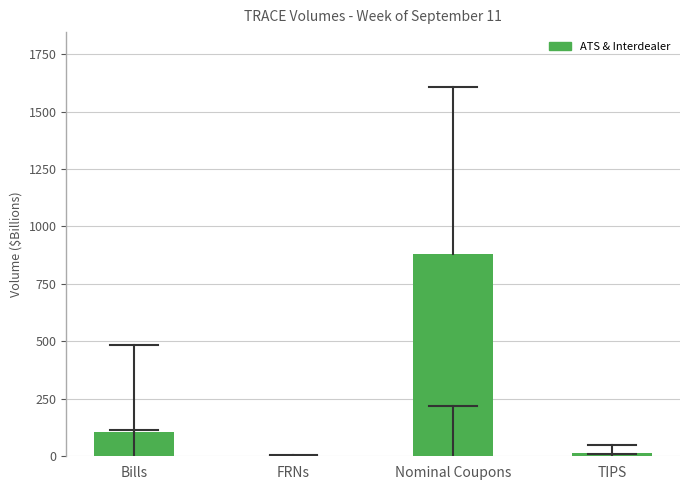

Reading right to left, extract all data points from this chart.

TIPS=15.2	Nominal Coupons=878.9	FRNs=1.4	Bills=107.3